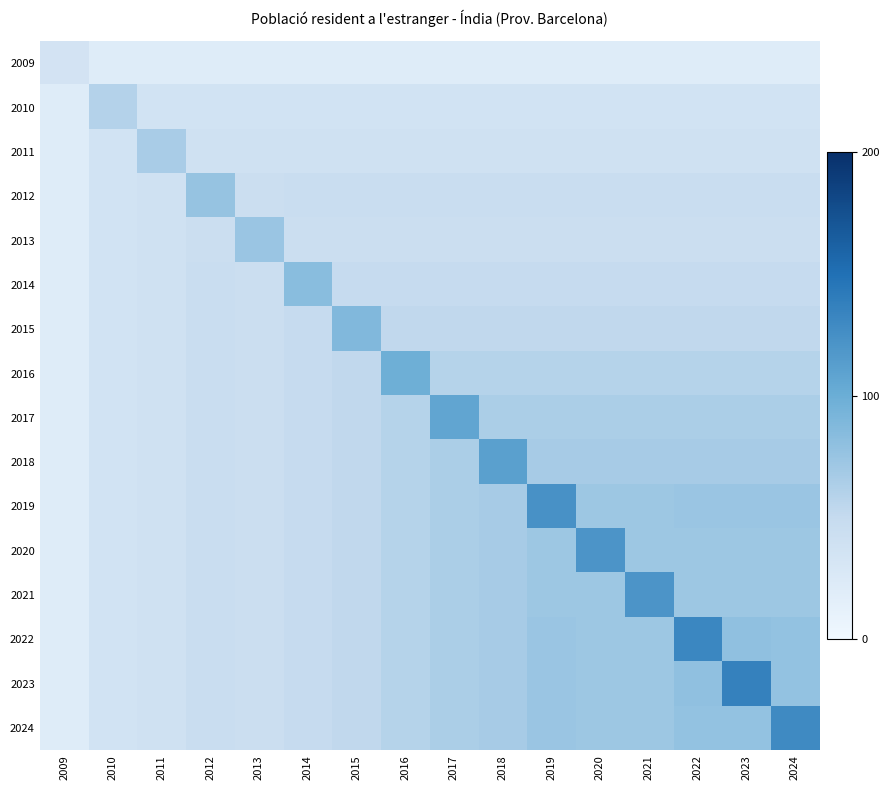

Which series has the largest total across all categories?

2023